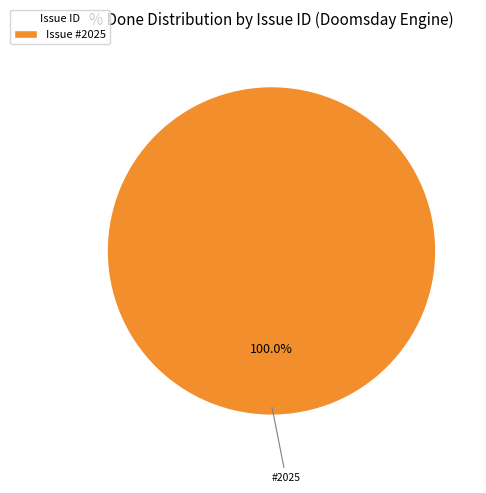

Does any single category account for the majority?

Yes